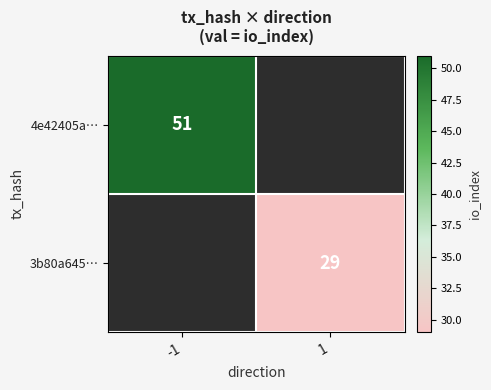

The value of 3b80a645… at 1 is 15.4. True or false?

False